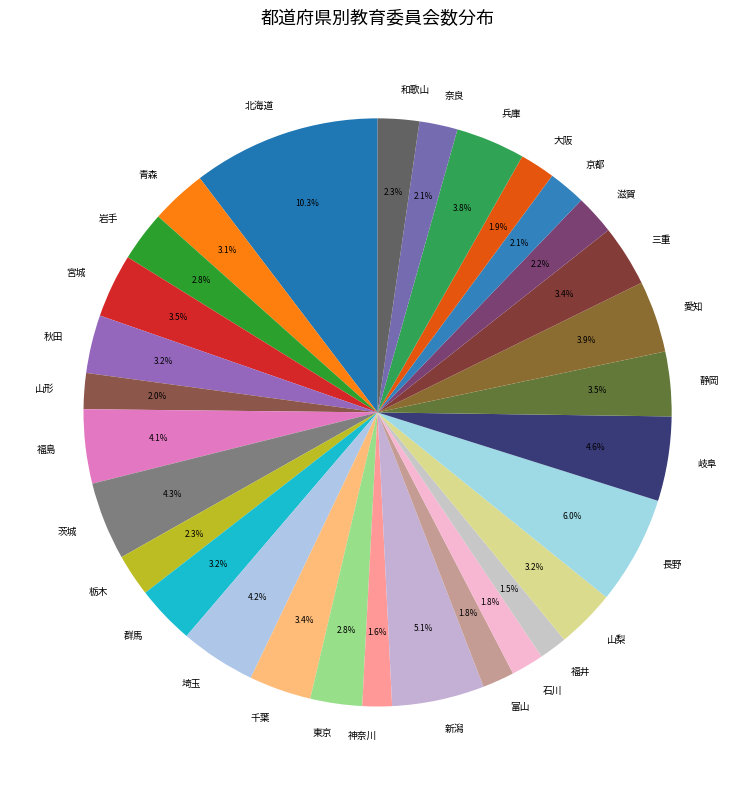

Is it true that 三重 is 3% of the pie?

True